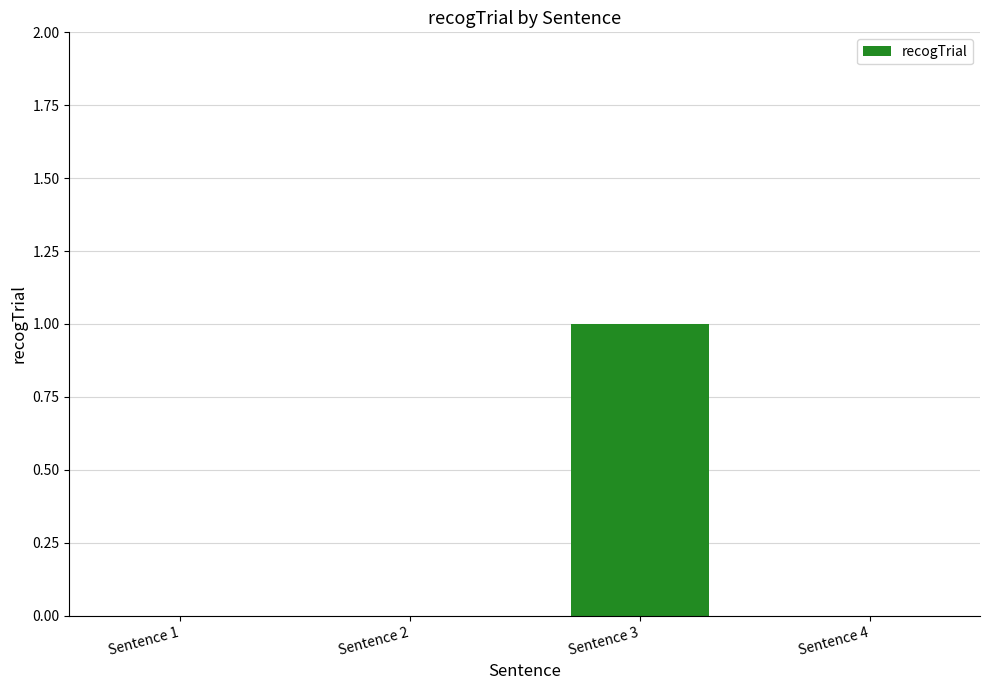

Reading left to right, extract all data points from this chart.

Sentence 1=0	Sentence 2=0	Sentence 3=1	Sentence 4=0